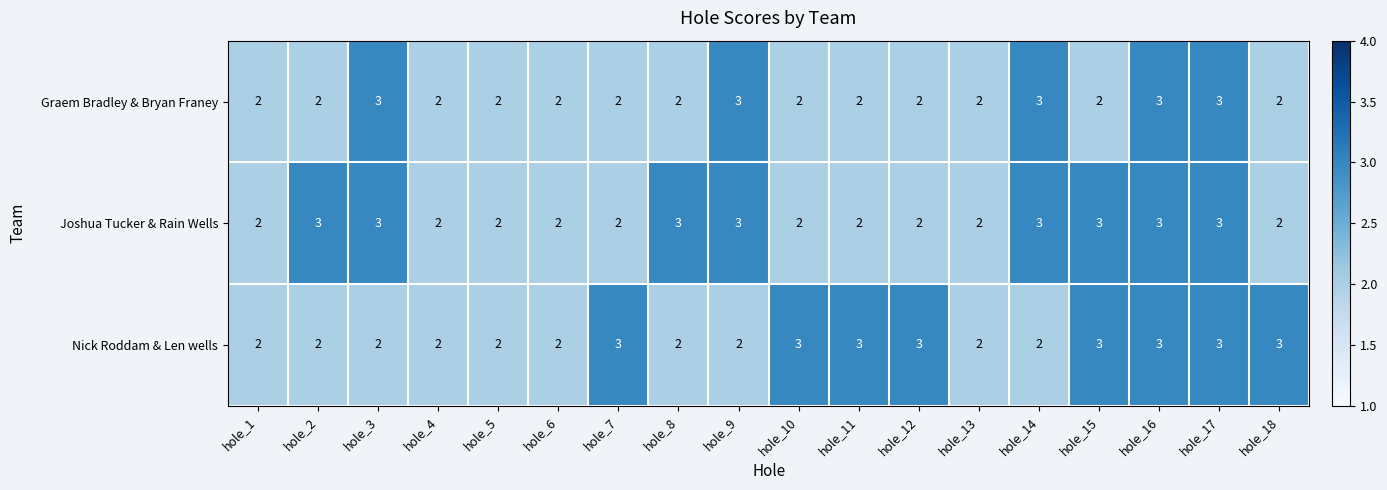

What is the maximum value for Nick Roddam & Len wells?

3